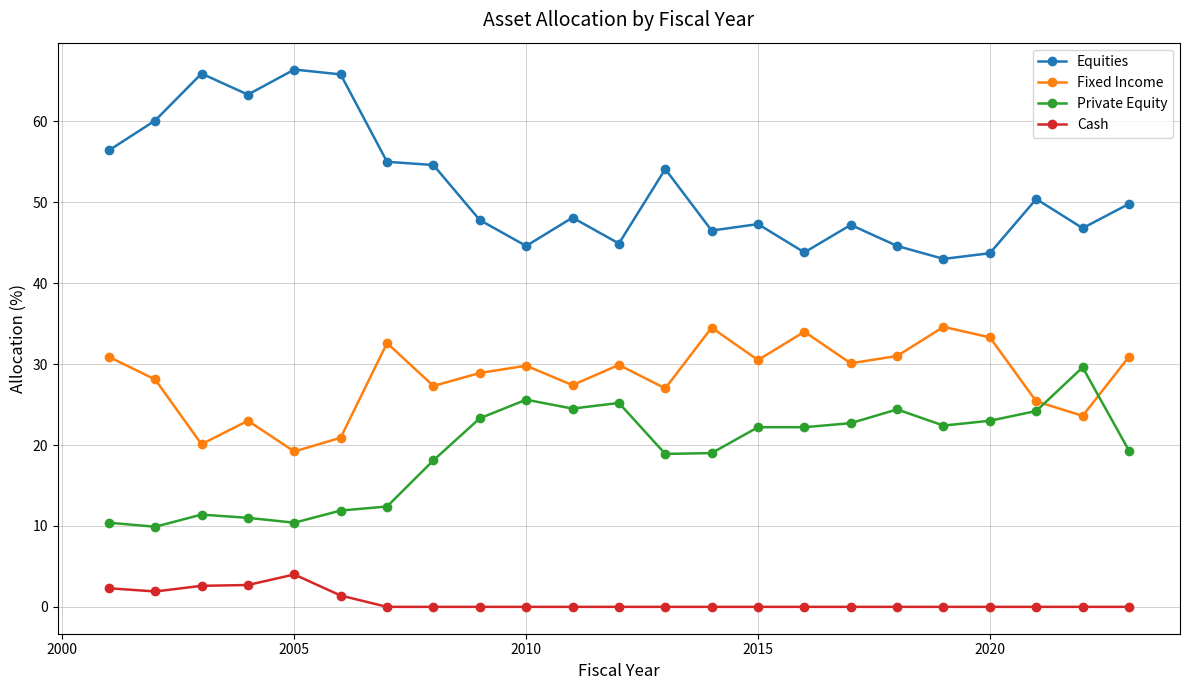

True or false: Fixed Income has more than 1 interior local peaks.

True